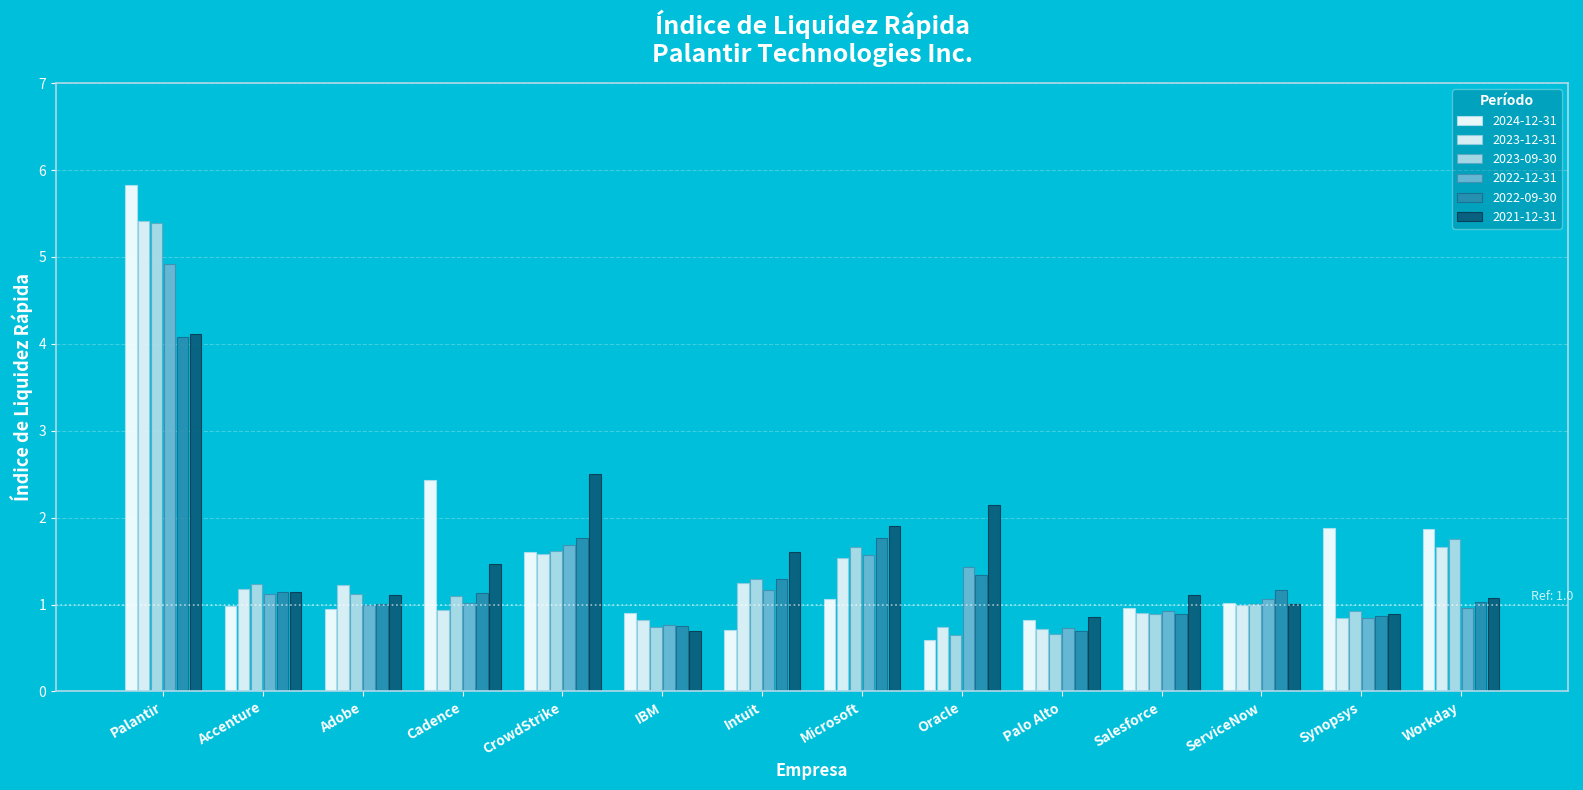

How many bars are there in total?

84